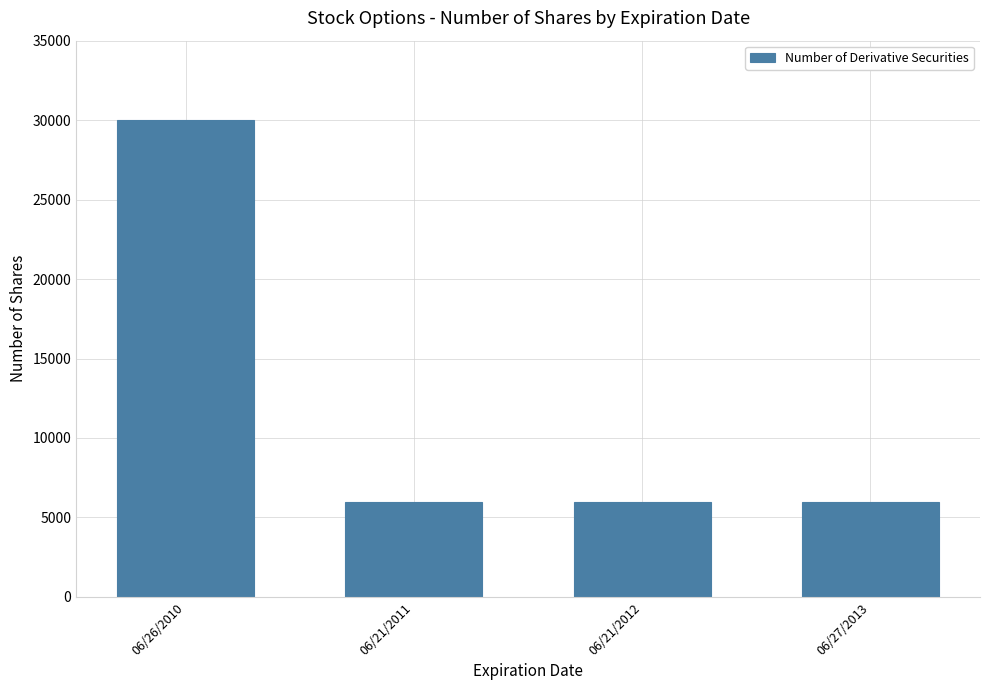

Reading right to left, what are all the values shown in this chart?

06/27/2013=6000	06/21/2012=6000	06/21/2011=6000	06/26/2010=30000